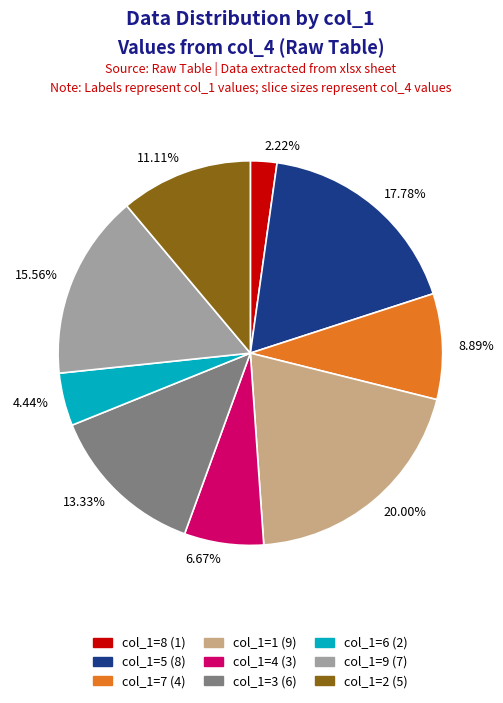

Count the number of slices in the pie.

9